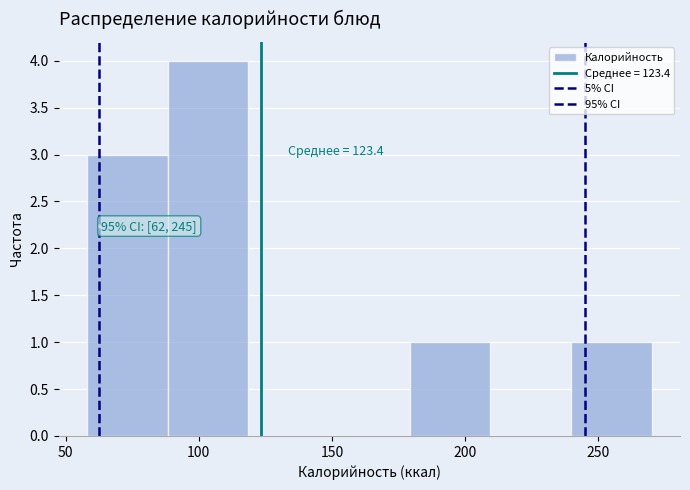

Which range on the x-axis has the tallest bar?

90 to 120